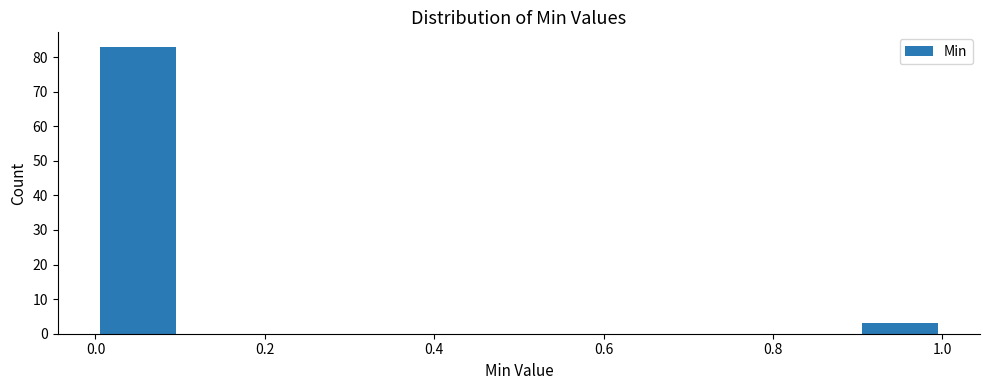

Over which range of the x-axis is the bar tallest?

0.0 to 0.1